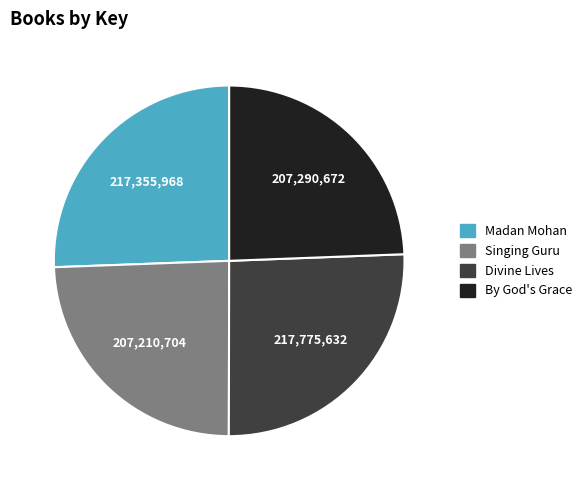

Combined, do By God's Grace and Singing Guru account for over 50%?

No